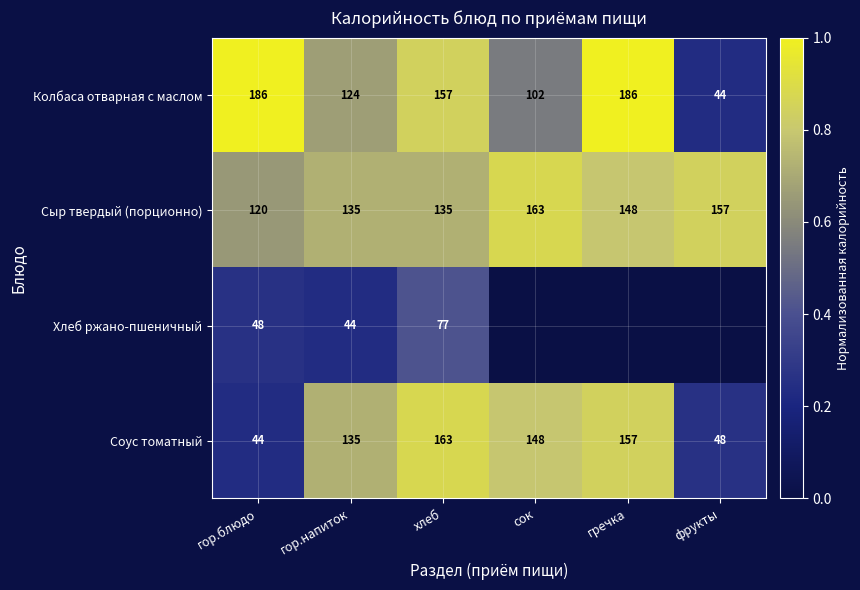

Count the number of categories in the chart.

6